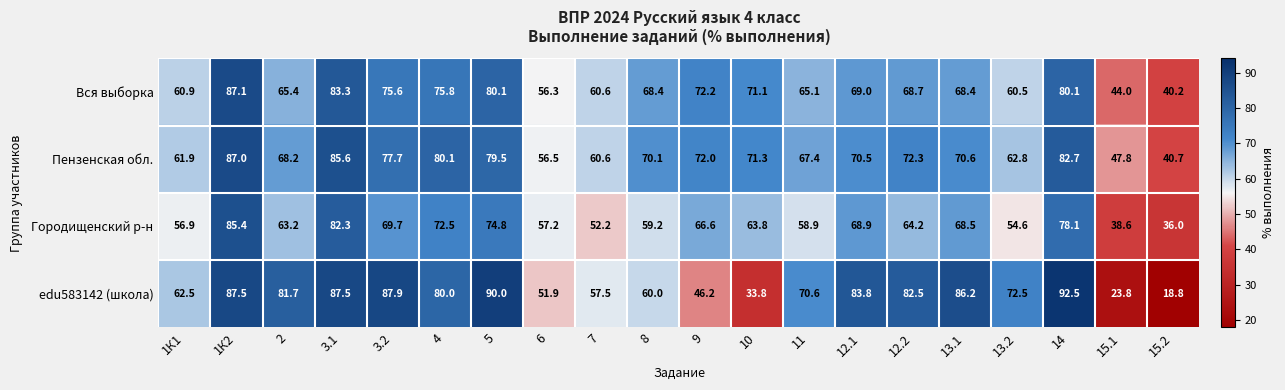

What is the difference between the maximum and minimum values in the Пензенская обл. series?

46.3